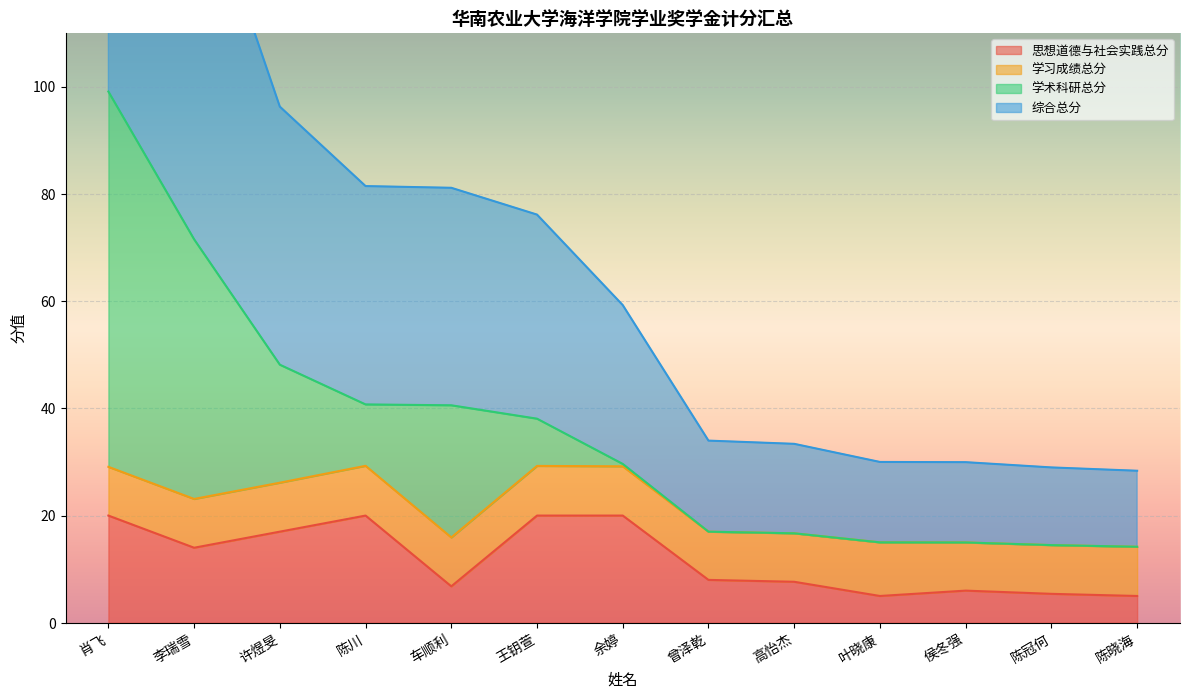

What is the label of the 1st point from the right?

陈晓海